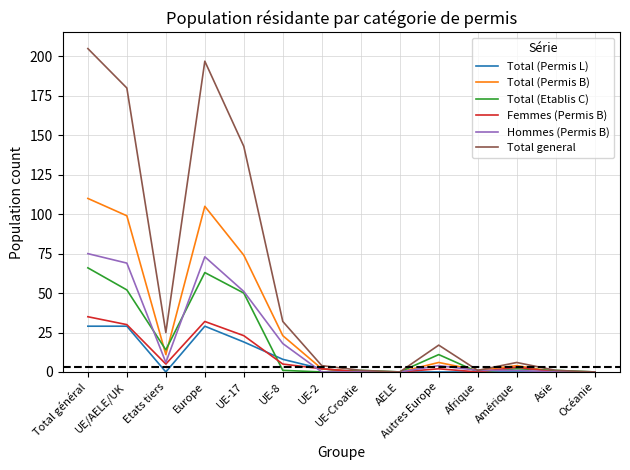

How many series are shown in this chart?

6